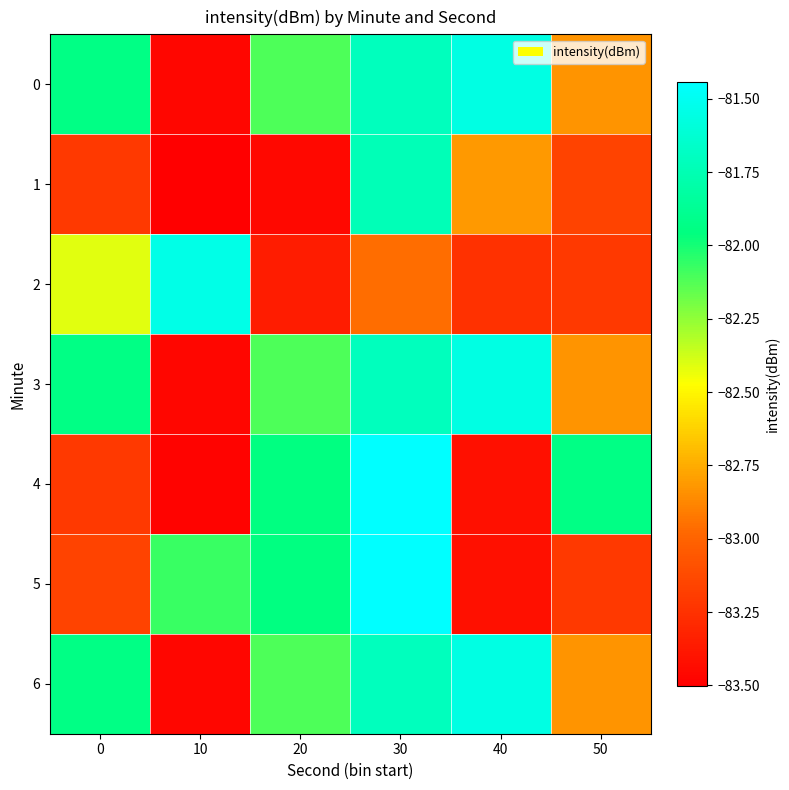

Which series has the widest spread of values?

4